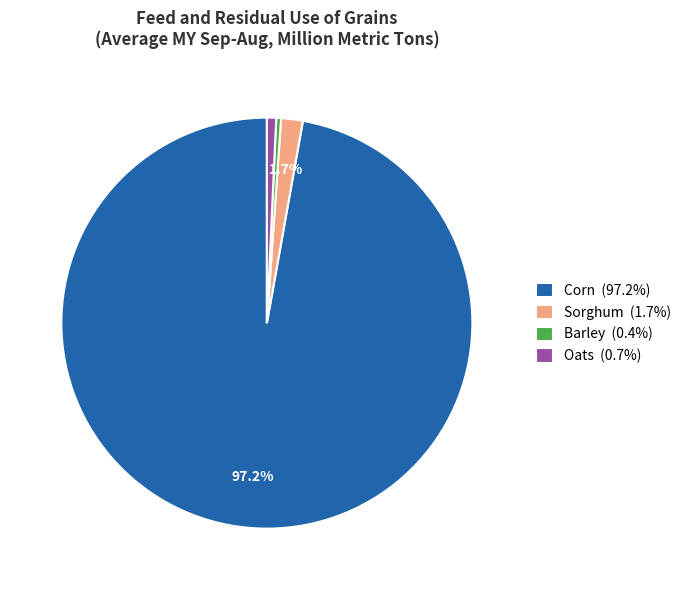

Does Corn (97.2%) represent more than half of the total?

Yes